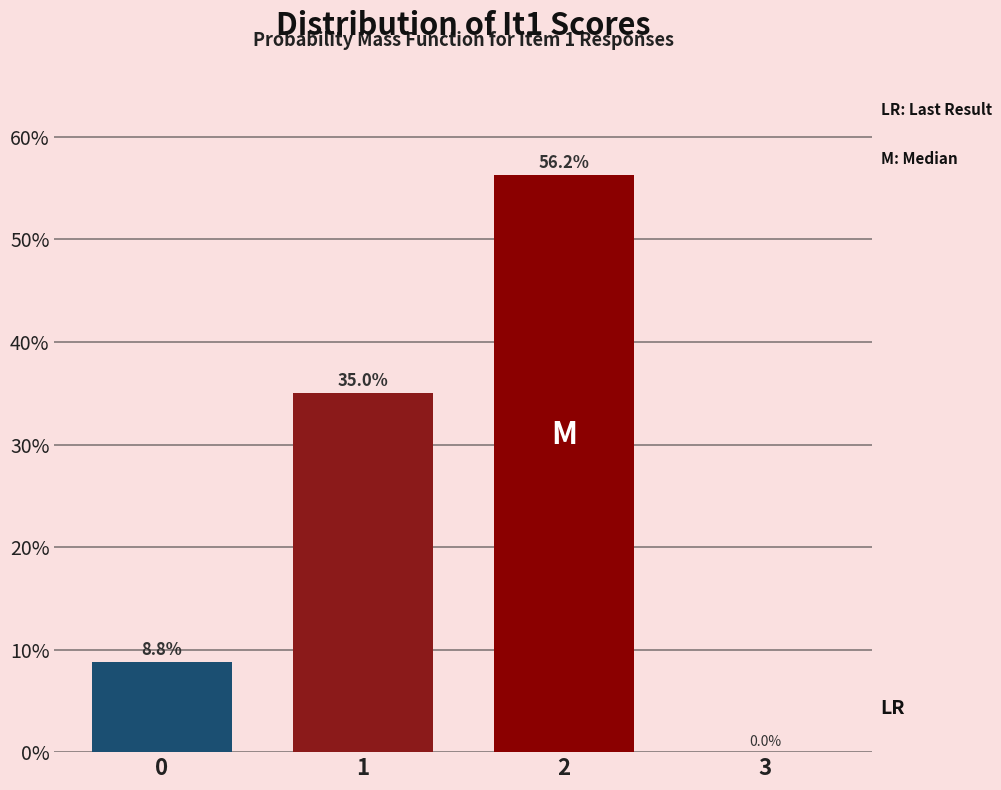

The value at 2 is 92.4. True or false?

False